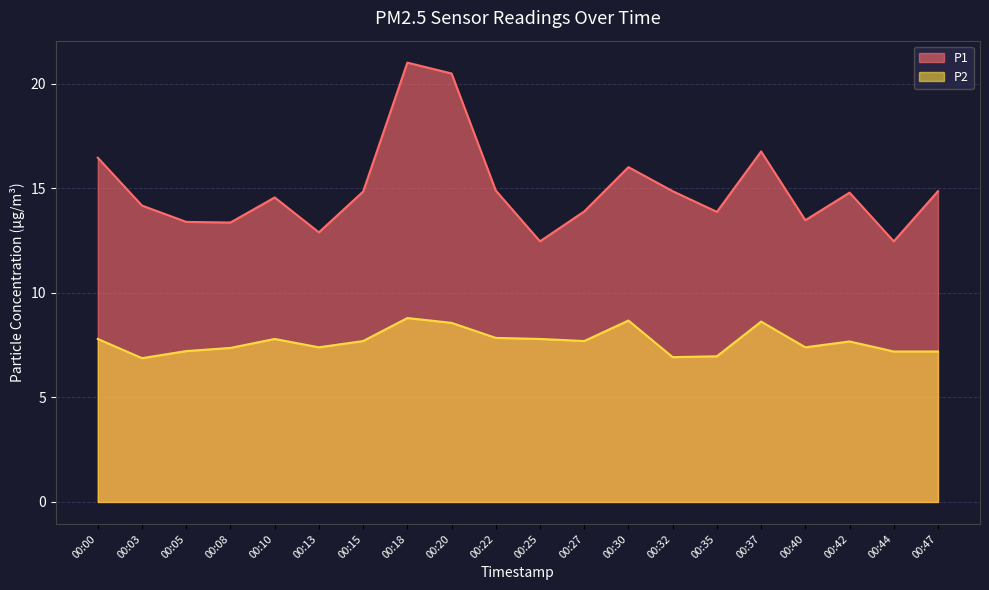

Rank the series by their maximum value, from lowest to highest.

P2, P1